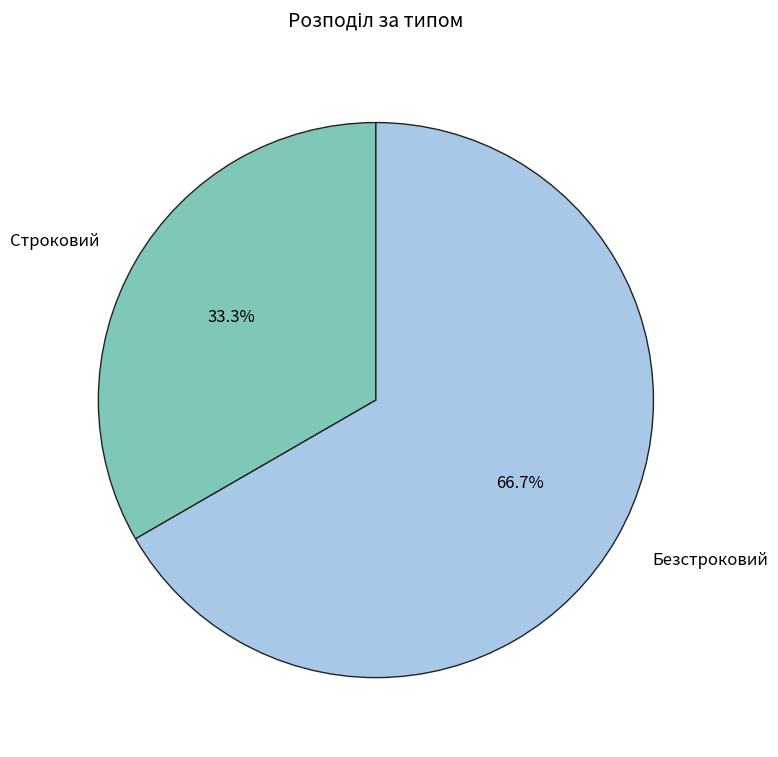

What is the largest slice in the pie chart?

Безстроковий